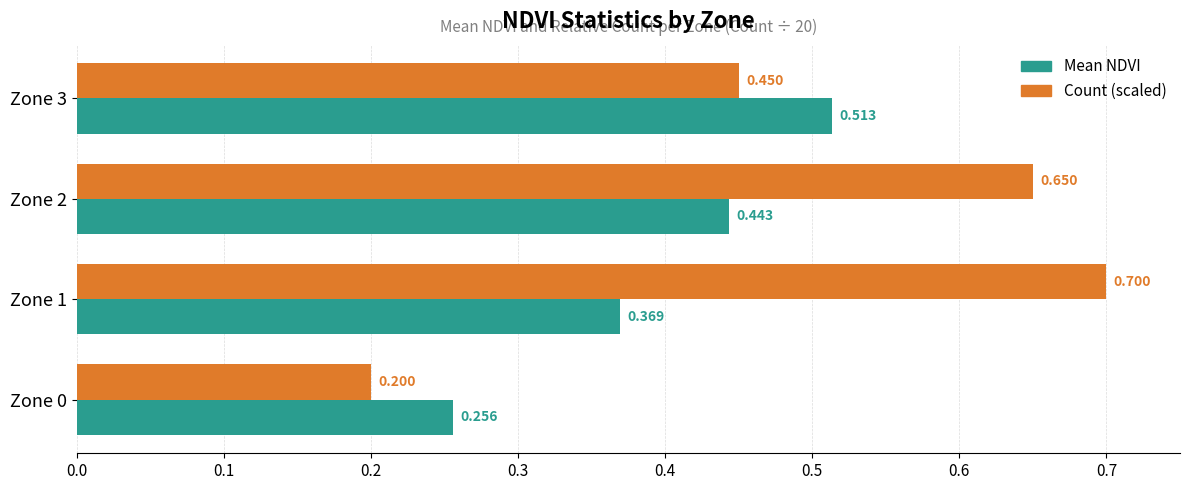

Which series has the largest total across all categories?

Count (scaled)